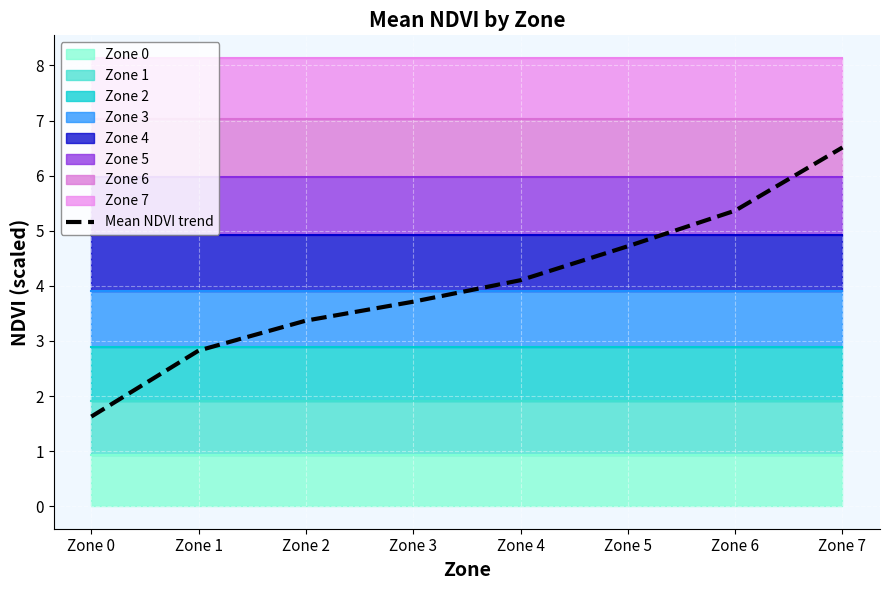

The value at Zone 7 is 6.5. True or false?

True